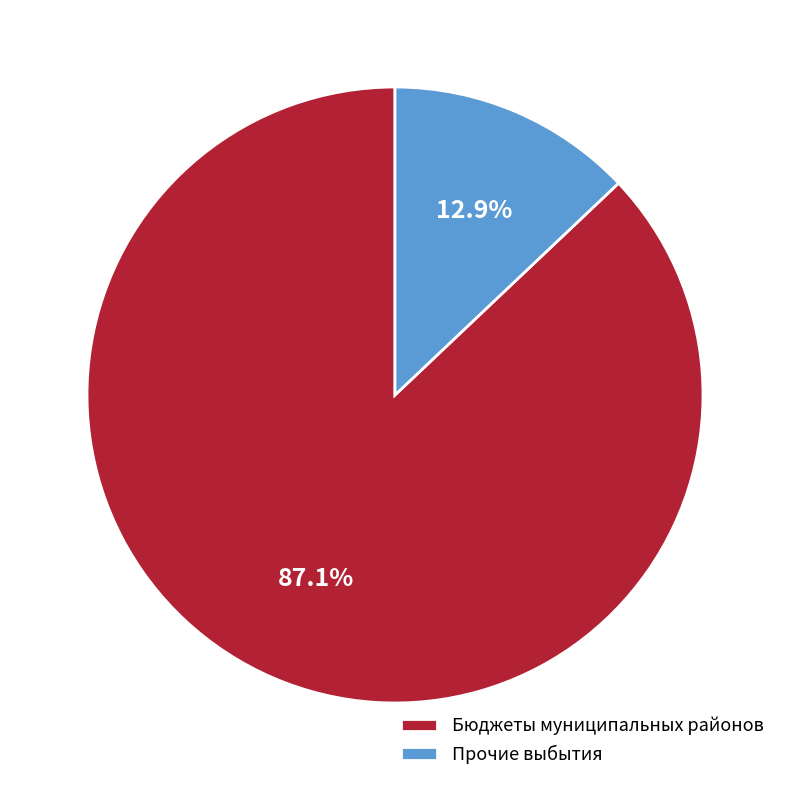

Count the number of slices in the pie.

2